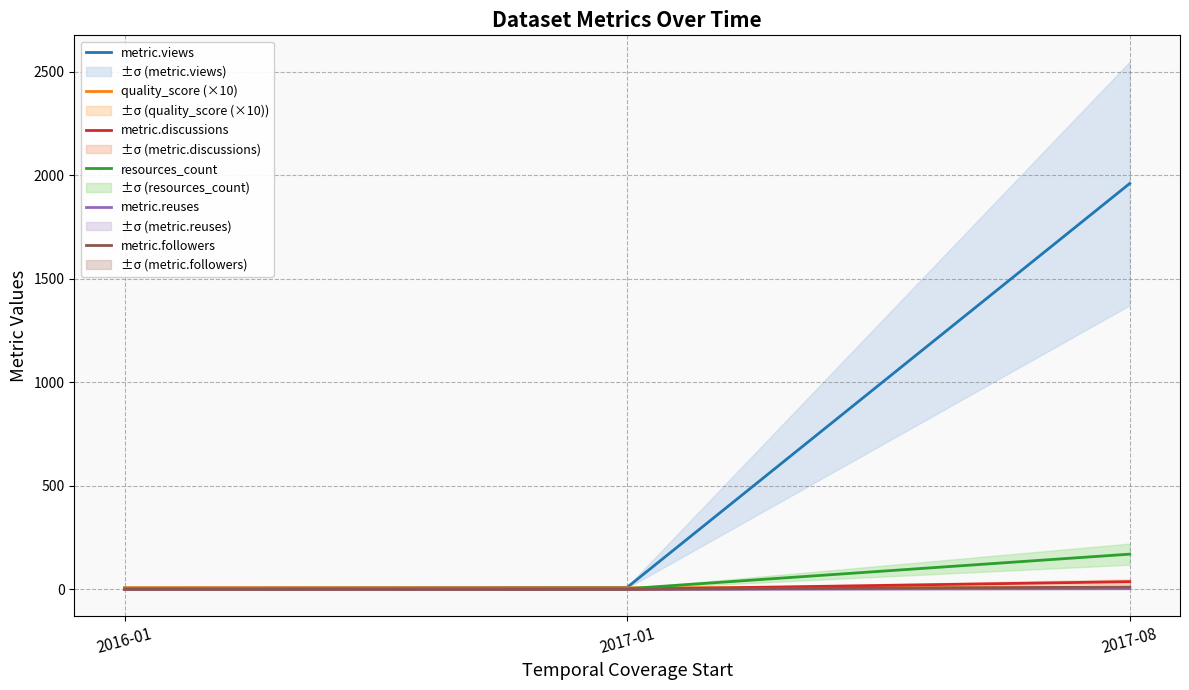

Between 2017-01 and 2017-08, which is larger?

2017-08